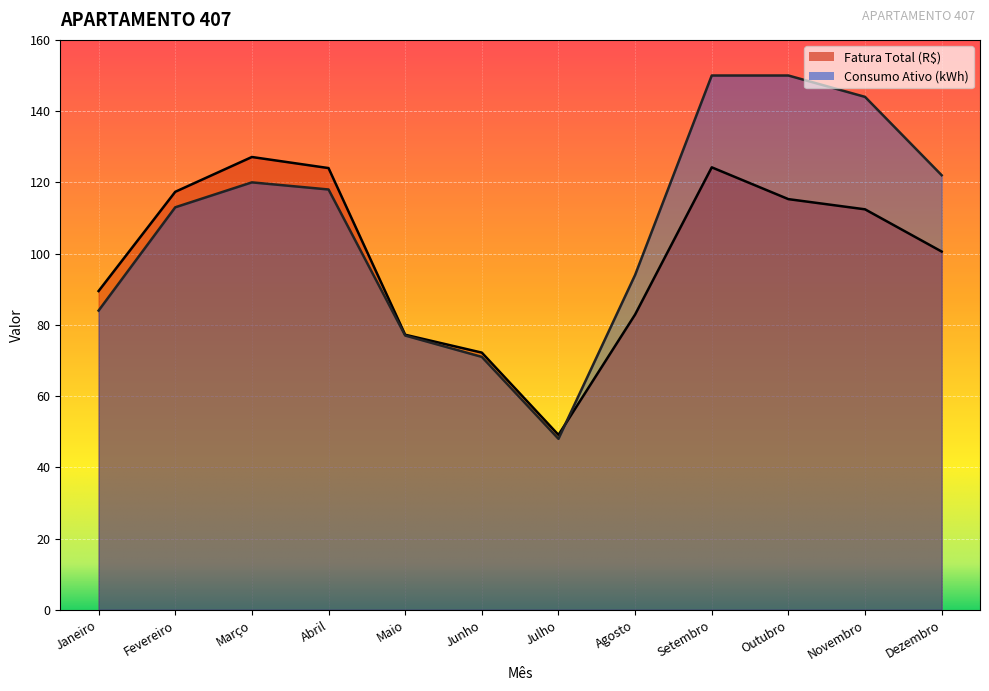

What is the minimum value shown in the chart?

48.0